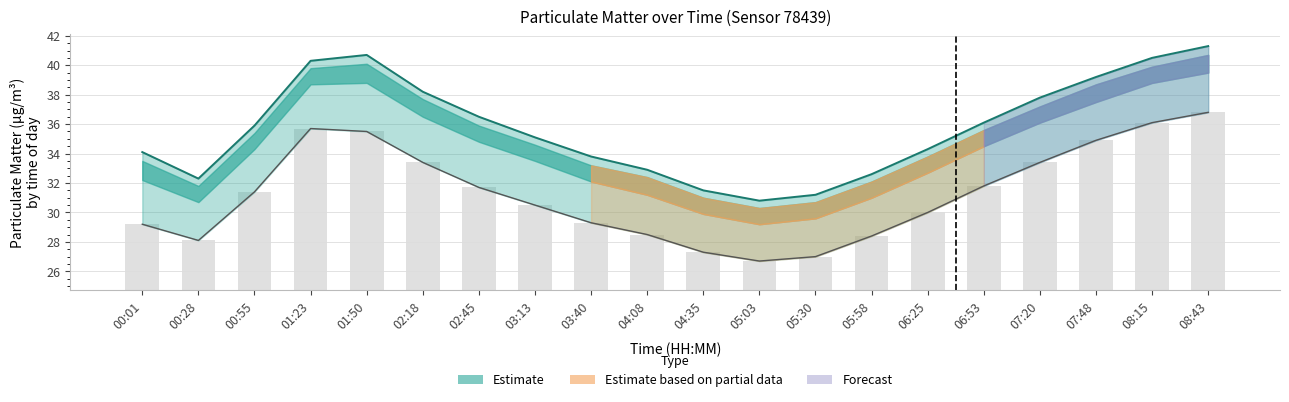

How many distinct data groups are displayed?

3